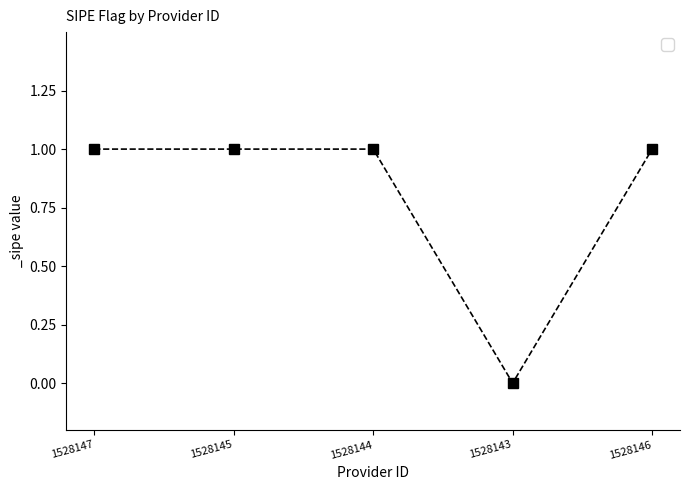

What is the maximum value shown in the chart?

1